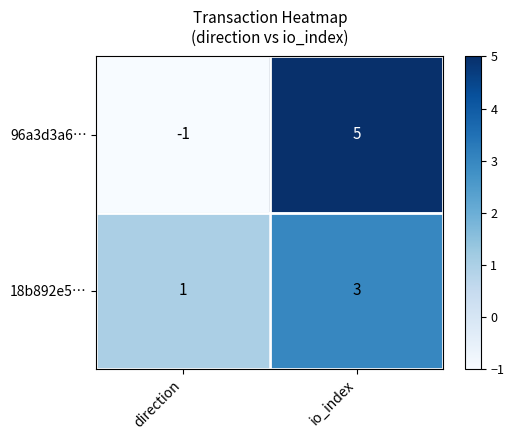

Where is 96a3d3a6… nearest to the value 2?

direction